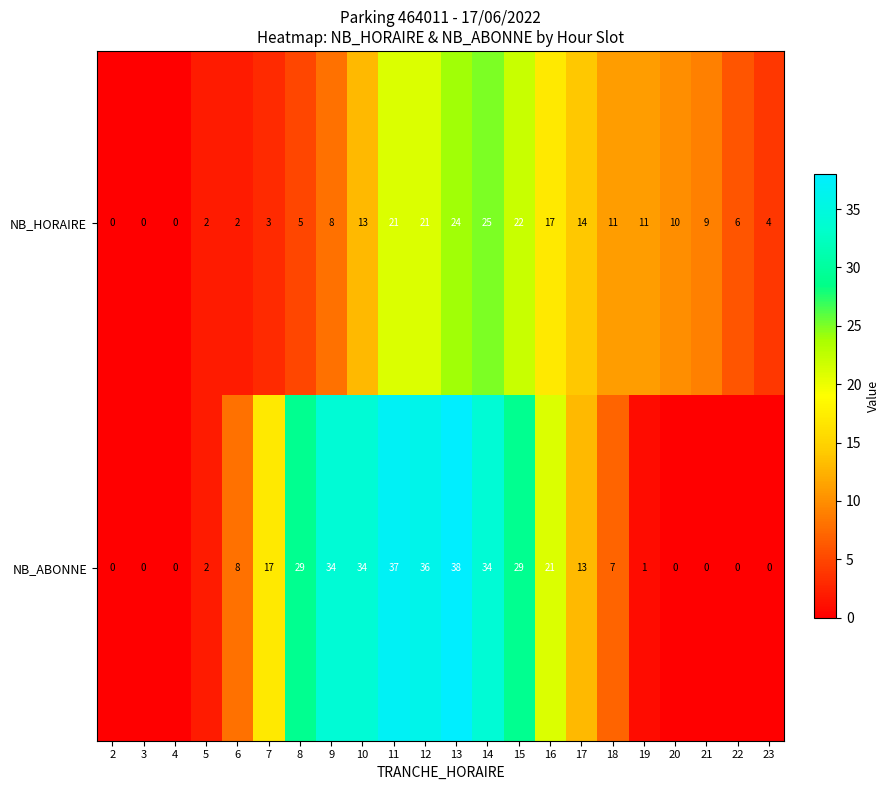

What is the difference between the second highest and minimum values in the NB_ABONNE series?

37